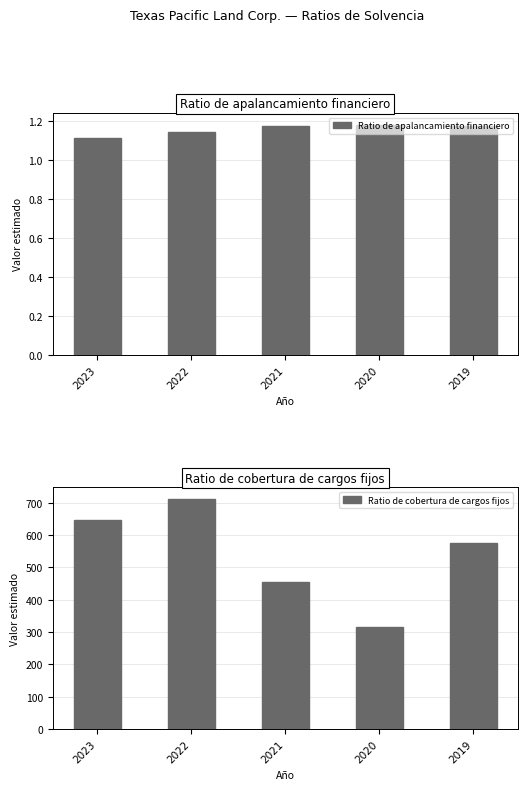

What is the average value of the Ratio de cobertura de cargos fijos series?

541.0